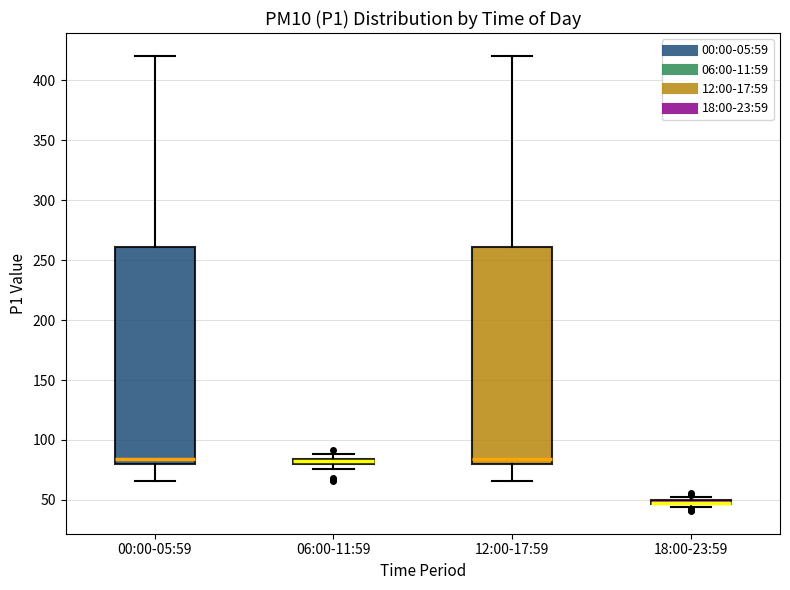

Where is the lower edge of the box for 18:00-23:59 on the y-axis? The values are not printed on the chart, so give them approximately, as read against the axis.

45